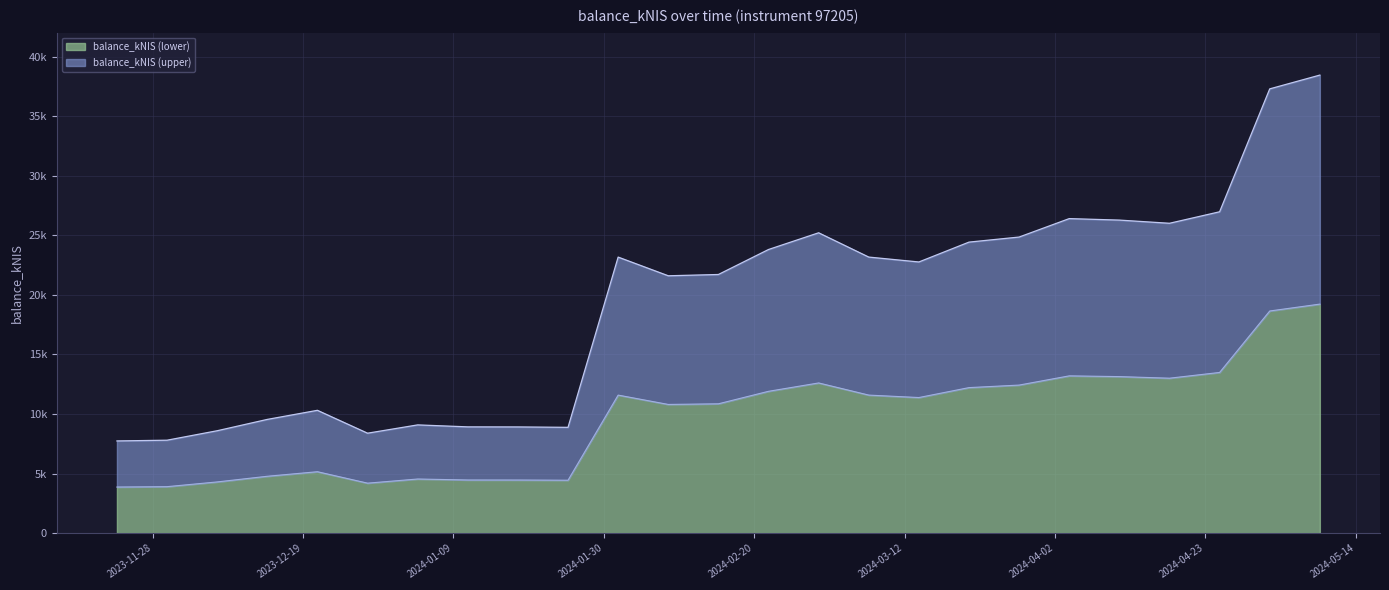

Which label corresponds to the largest value in the chart?

2024-05-09